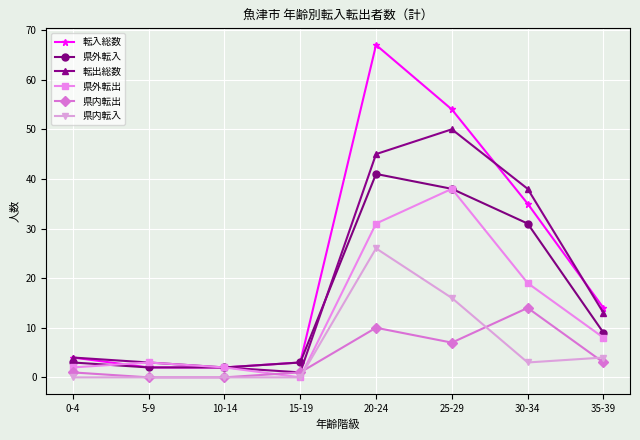

What is the sum of the 転入総数 values at 5-9 and 25-29?

56